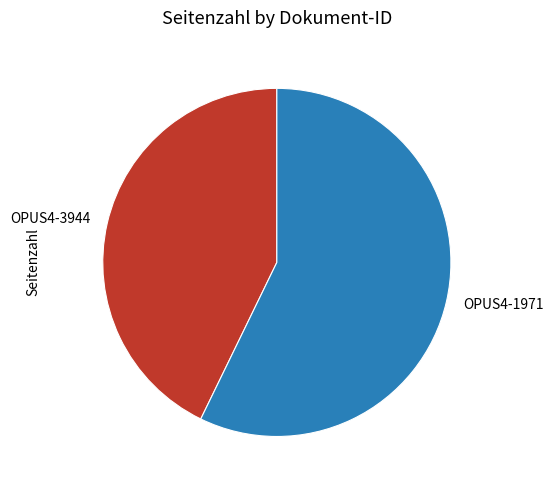

Rank the categories by value from lowest to highest.

OPUS4-3944, OPUS4-1971